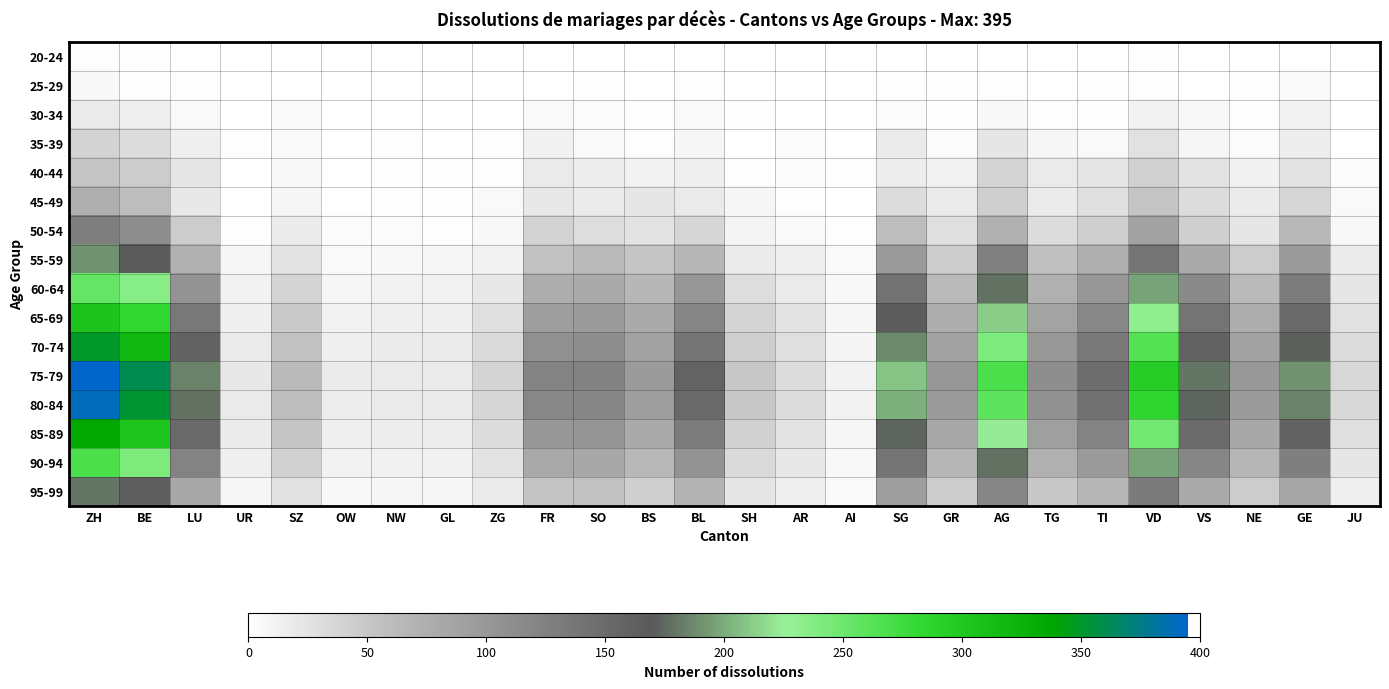

Rank the series at GR from highest to lowest value.

75-79, 80-84, 70-74, 85-89, 65-69, 90-94, 60-64, 55-59, 95-99, 50-54, 45-49, 40-44, 35-39, 25-29, 30-34, 20-24